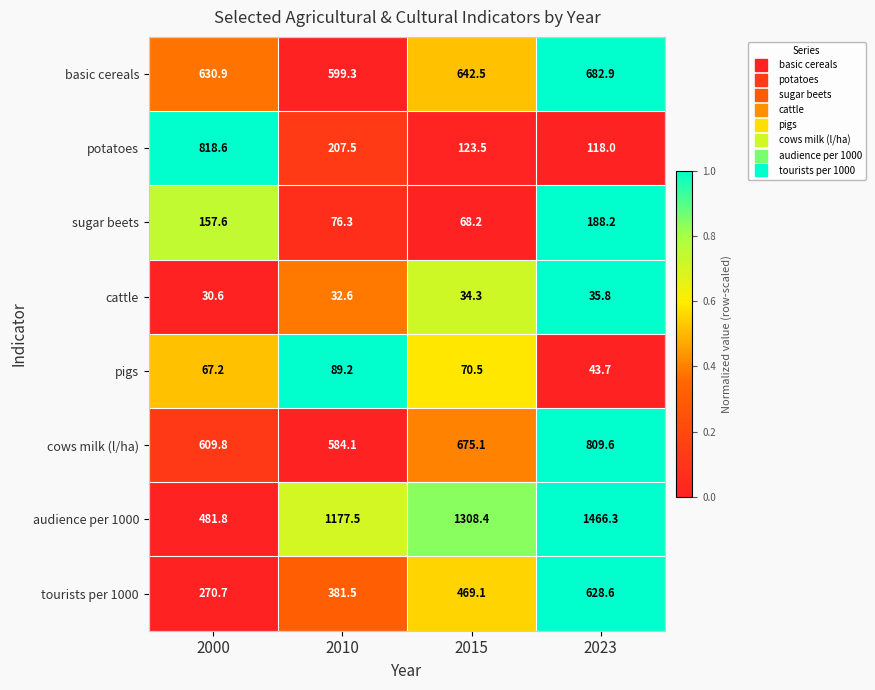

What is the spread (max minus min) of values at 2000?

788.0